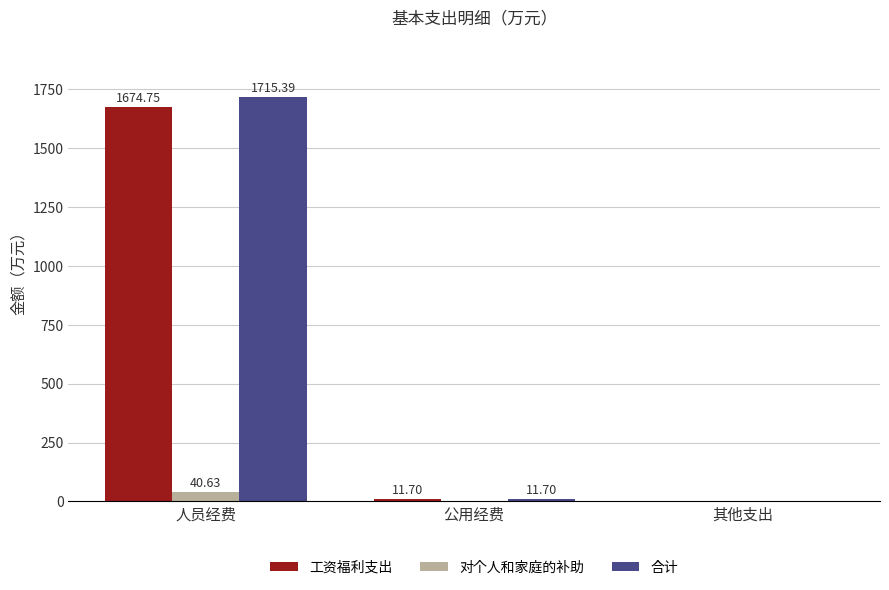

How many data points in 合计 are above 11?

2